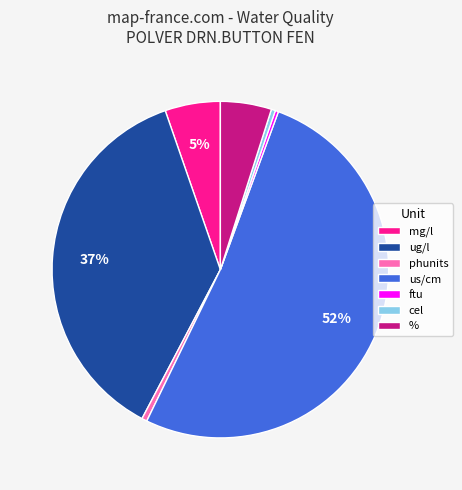

Between ftu and %, which is larger?

%